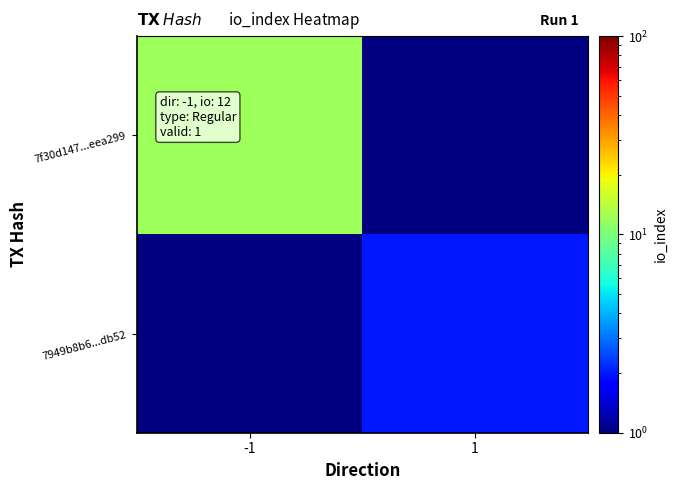

Is the value of 7f30d147...eea299 at 1 greater than the value of 7949b8b6...db52 at 1?

No